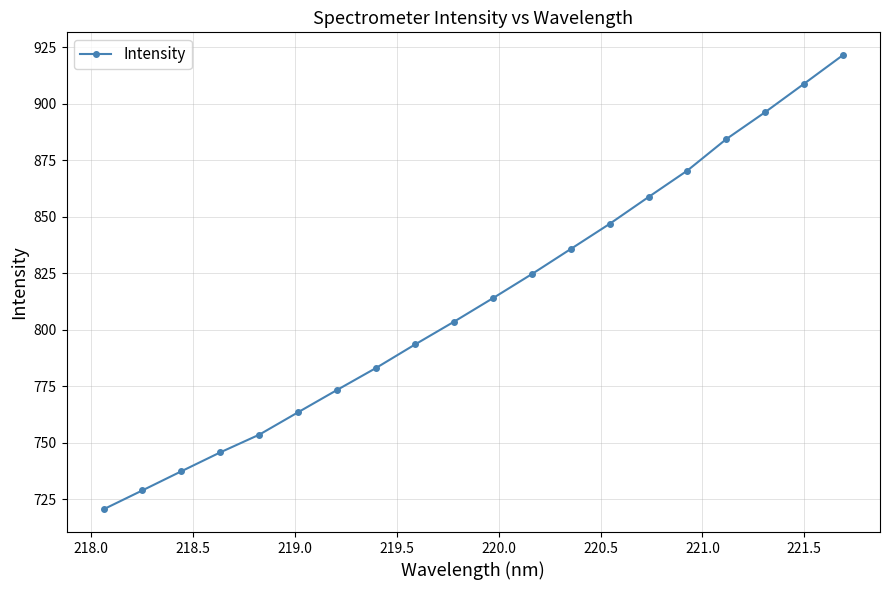

Count the number of data series in this chart.

1